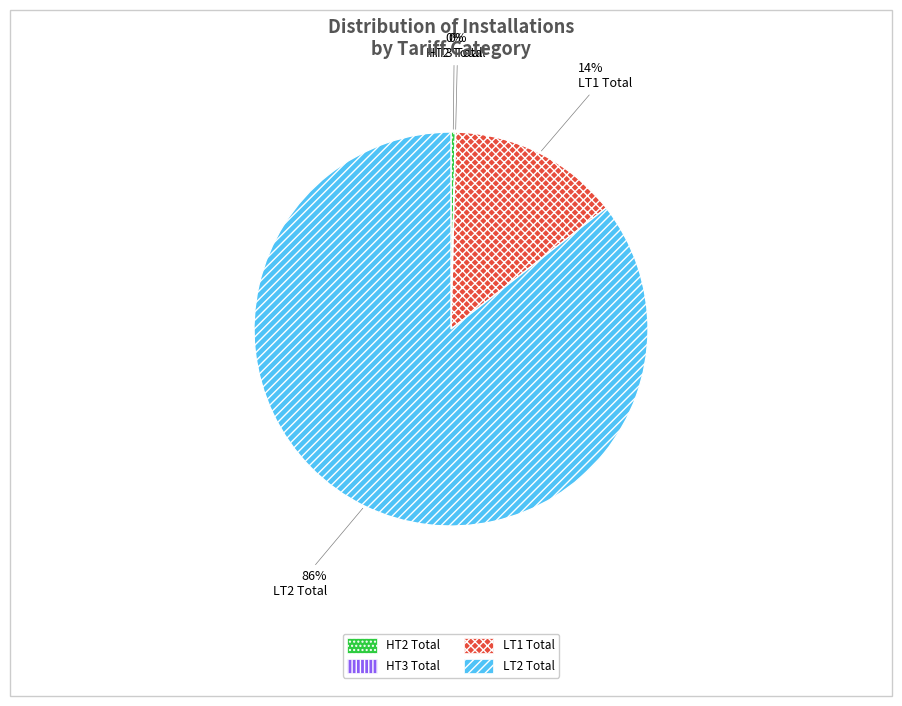

What is the largest slice in the pie chart?

LT2 Total